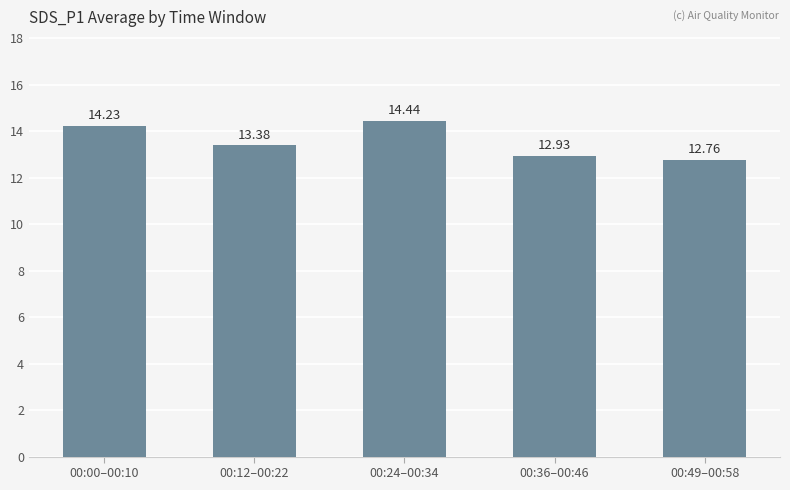

How many bars are there in total?

5